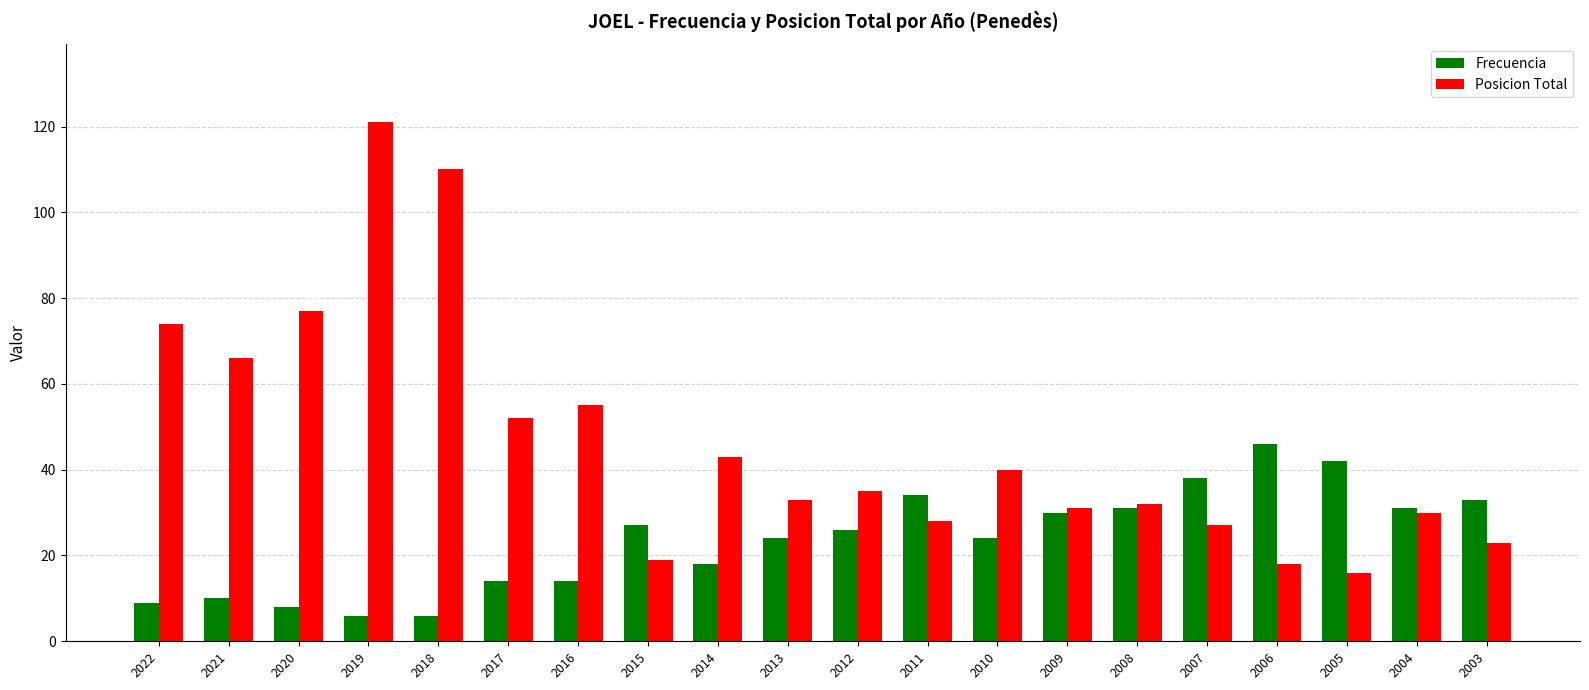

Reading left to right, transcribe all the data shown in this chart.

Frecuencia: 2022=9	2021=10	2020=8	2019=6	2018=6	2017=14	2016=14	2015=27	2014=18	2013=24	2012=26	2011=34	2010=24	2009=30	2008=31	2007=38	2006=46	2005=42	2004=31	2003=33
Posicion Total: 2022=74	2021=66	2020=77	2019=121	2018=110	2017=52	2016=55	2015=19	2014=43	2013=33	2012=35	2011=28	2010=40	2009=31	2008=32	2007=27	2006=18	2005=16	2004=30	2003=23